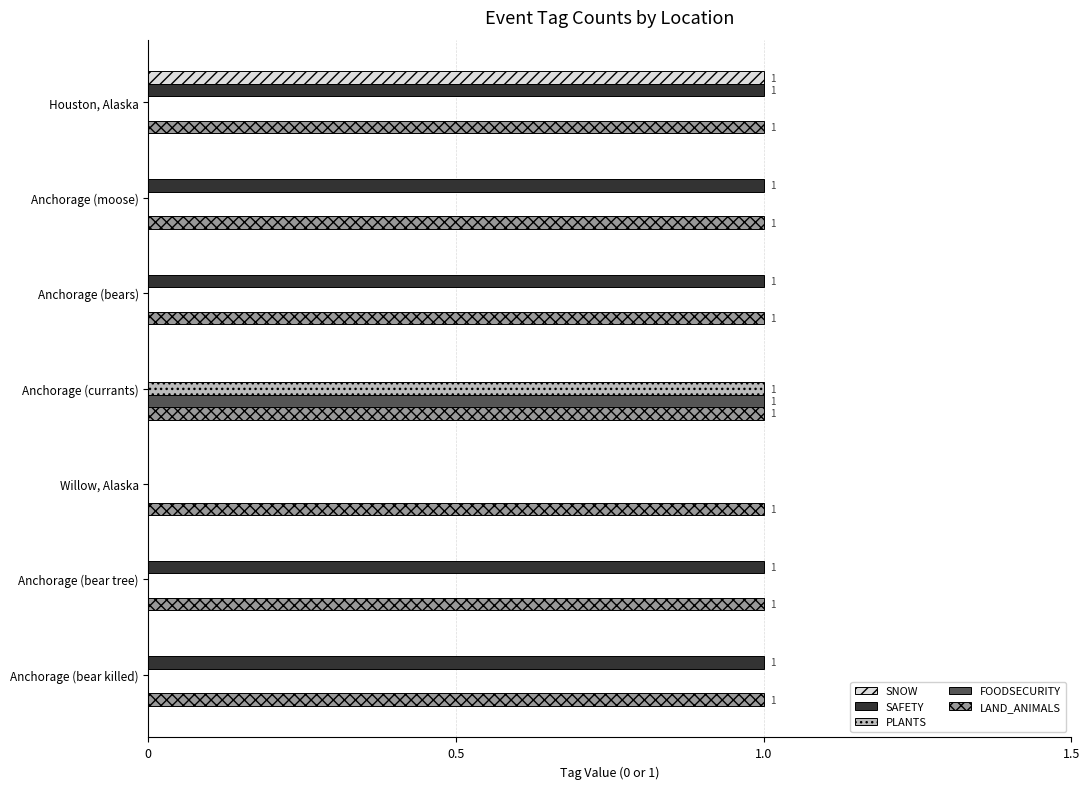

Which series has the largest total across all categories?

LAND_ANIMALS